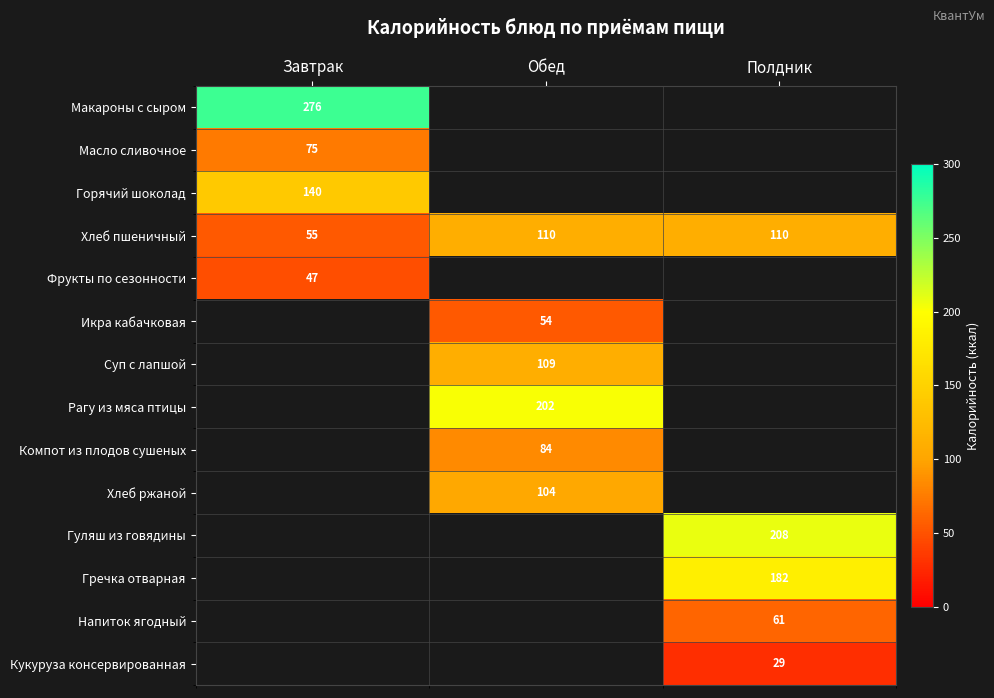

Count the number of categories in the chart.

3